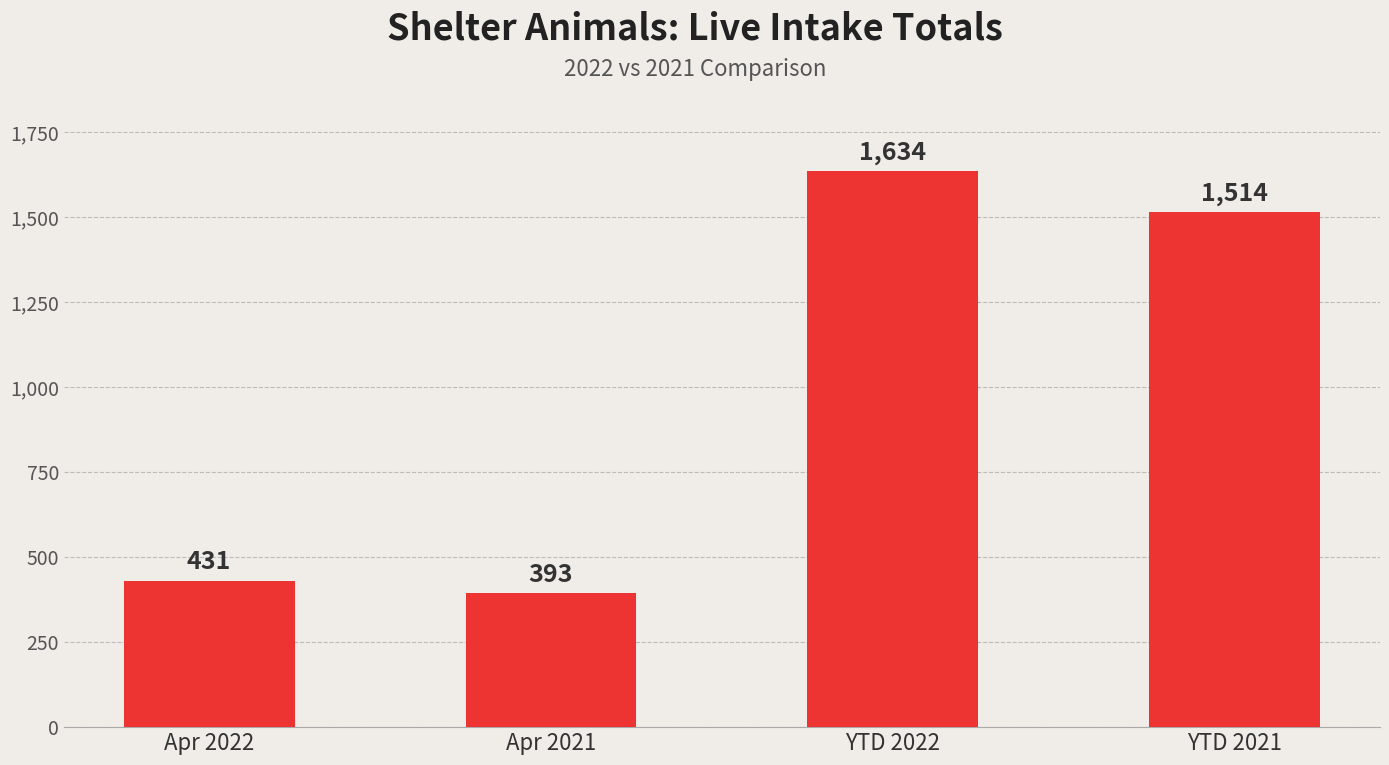

What is the change in value from Apr 2022 to YTD 2022?

+1203